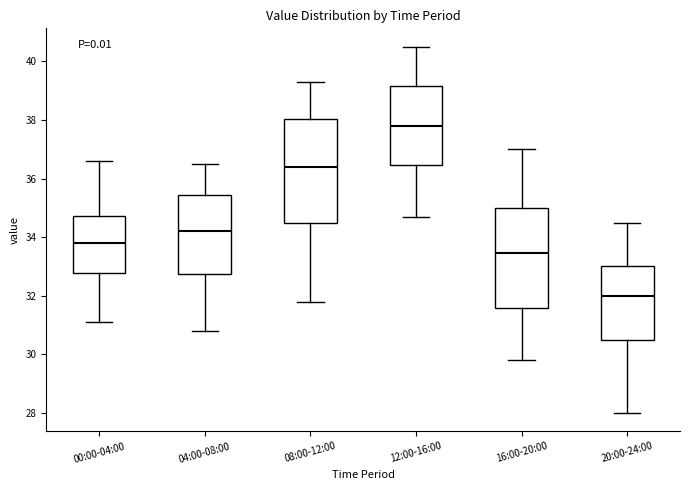

Reading left to right, read every box against the y-axis: the position of its median line, the range the box covers, and the ends of its whiskers. The values are not printed on the chart, so give them approximately, as read against the axis.

00:00-04:00: median 33.8, box 32.8 to 34.8, whiskers 31.2 to 36.6
04:00-08:00: median 34.2, box 32.8 to 35.4, whiskers 30.8 to 36.6
08:00-12:00: median 36.4, box 34.6 to 38.0, whiskers 31.8 to 39.4
12:00-16:00: median 37.8, box 36.4 to 39.2, whiskers 34.8 to 40.6
16:00-20:00: median 33.4, box 31.6 to 35.0, whiskers 29.8 to 37.0
20:00-24:00: median 32.0, box 30.6 to 33.0, whiskers 28.0 to 34.6